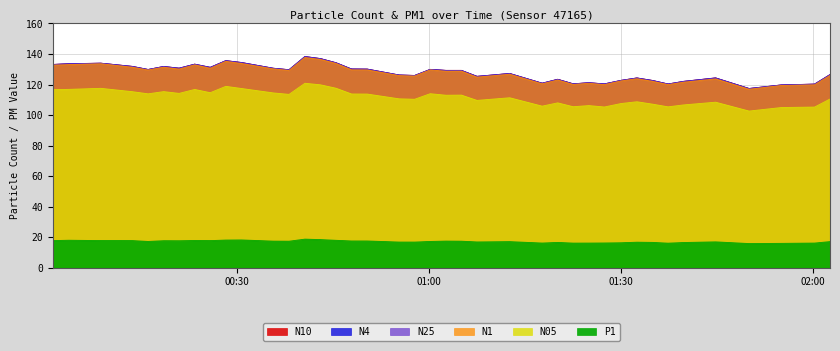

True or false: N1 and N25 cross at least once.

False